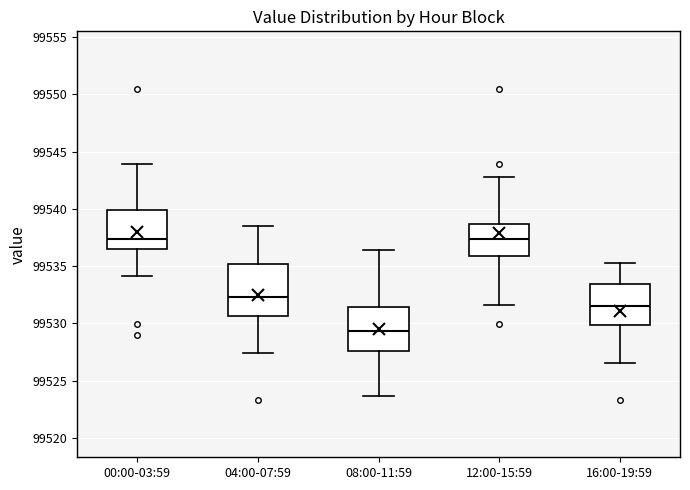

Reading left to right, transcribe this box plot: for each box, give where its median line is, the range the box spans, and where its two whiskers end, as read against the y-axis. The values are not printed on the chart, so give them approximately, as read against the axis.

00:00-03:59: median 99537.5, box 99536.5 to 99540.0, whiskers 99534.0 to 99544.0
04:00-07:59: median 99532.5, box 99530.5 to 99535.0, whiskers 99527.5 to 99538.5
08:00-11:59: median 99529.5, box 99527.5 to 99531.5, whiskers 99523.5 to 99536.5
12:00-15:59: median 99537.5, box 99536.0 to 99538.5, whiskers 99531.5 to 99543.0
16:00-19:59: median 99531.5, box 99530.0 to 99533.5, whiskers 99526.5 to 99535.5